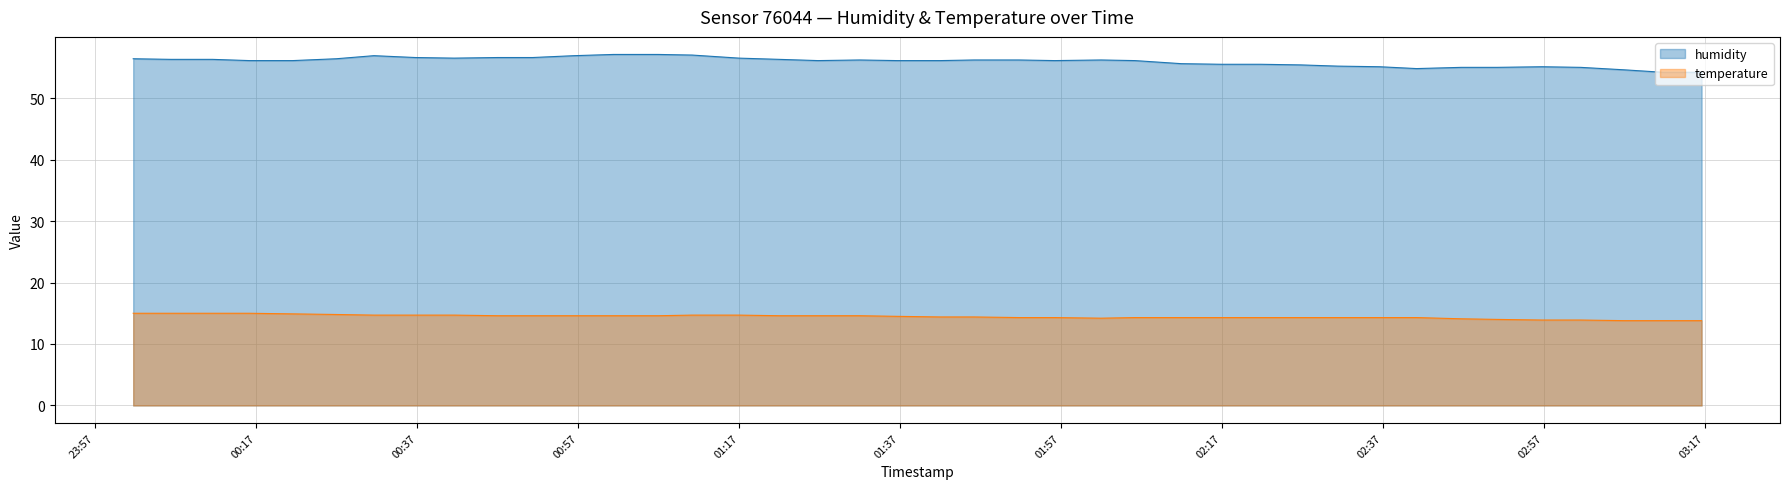

True or false: temperature and humidity cross at least once.

False